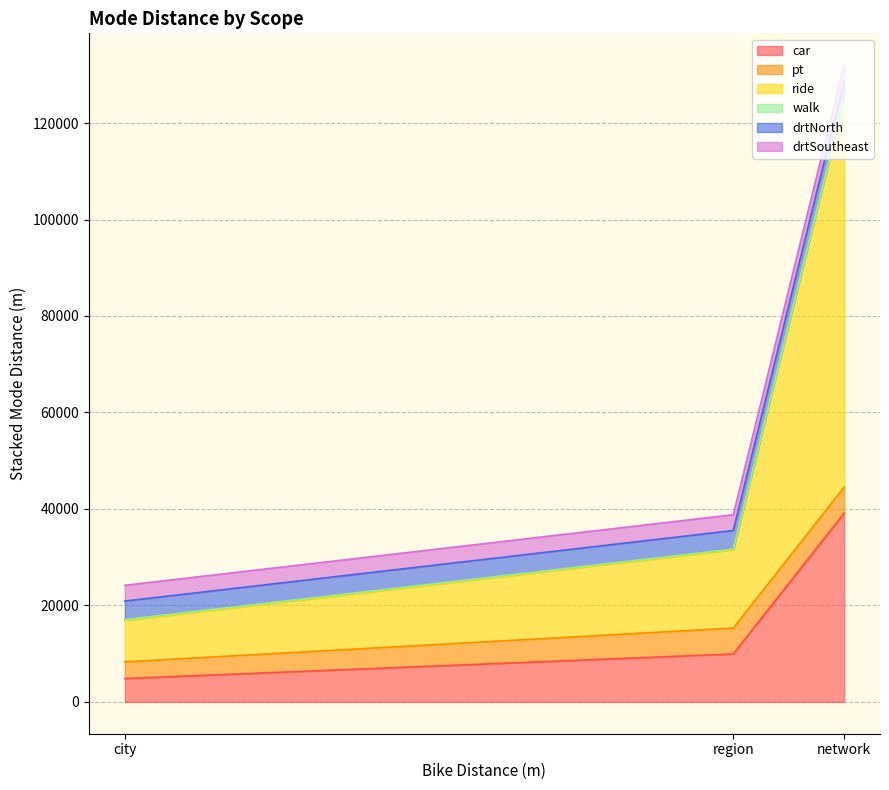

The value of drtNorth at region is 3829.4. True or false?

True